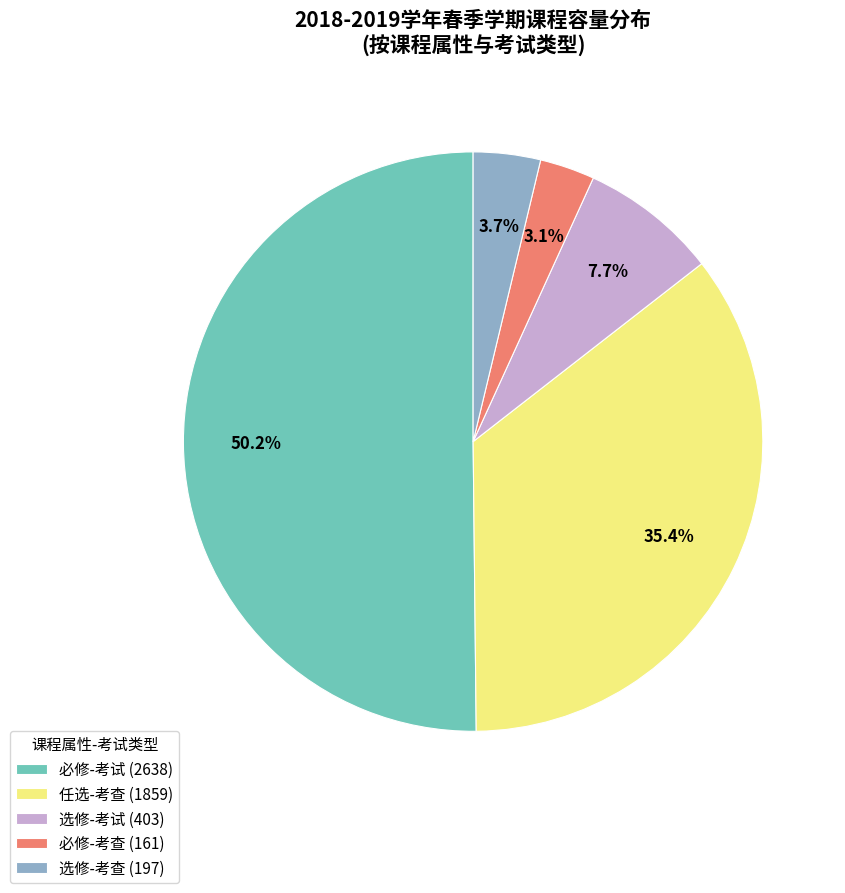

What is the ratio of the value at 任选-考查 (1859) to the value at 选修-考试 (403)?

4.6